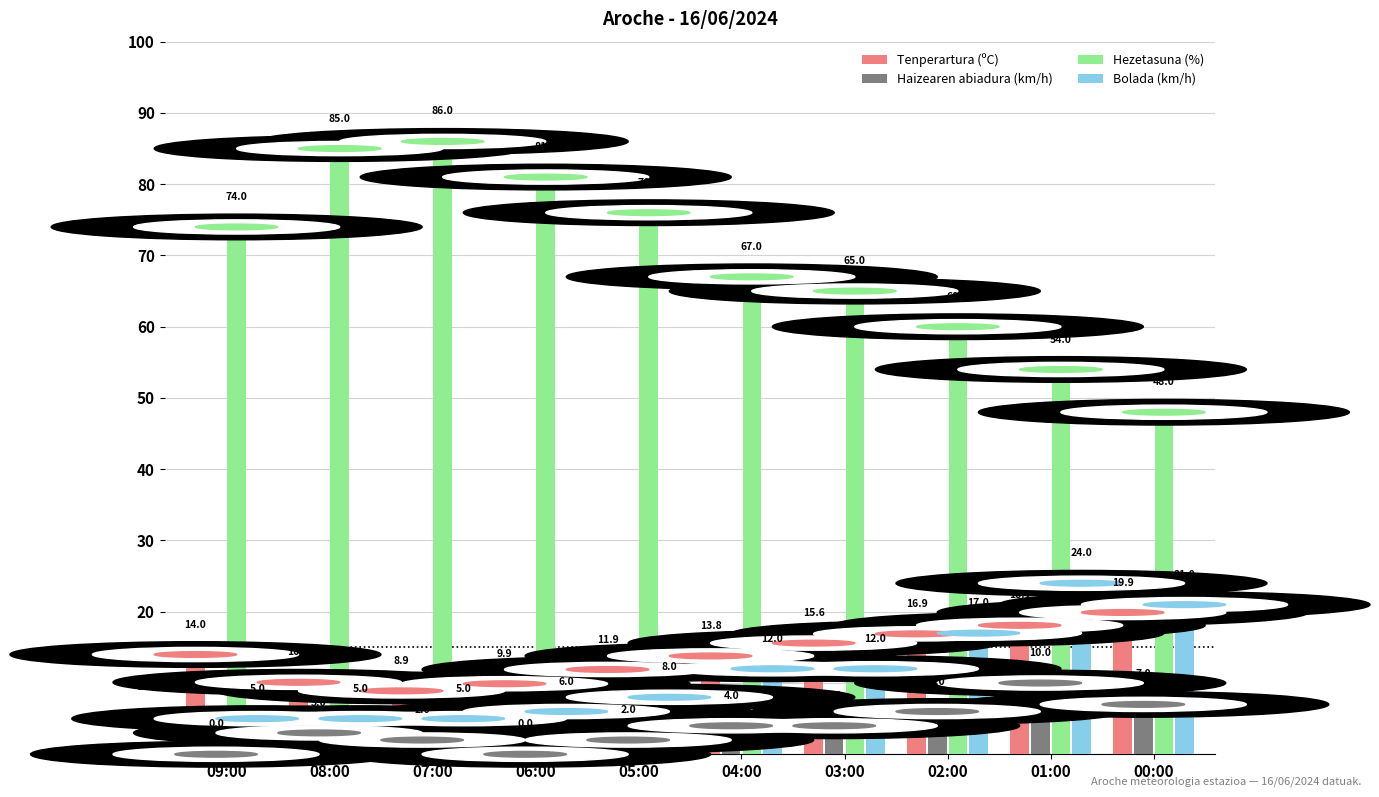

Reading right to left, transcribe all the data shown in this chart.

Tenperartura (ºC): 19.9	18.1	16.9	15.6	13.8	11.9	9.9	8.9	10.1	14.0
Haizearen abiadura (km/h): 7.0	10.0	6.0	4.0	4.0	2.0	0.0	2.0	3.0	0.0
Hezetasuna (%): 48.0	54.0	60.0	65.0	67.0	76.0	81.0	86.0	85.0	74.0
Bolada (km/h): 21.0	24.0	17.0	12.0	12.0	8.0	6.0	5.0	5.0	5.0